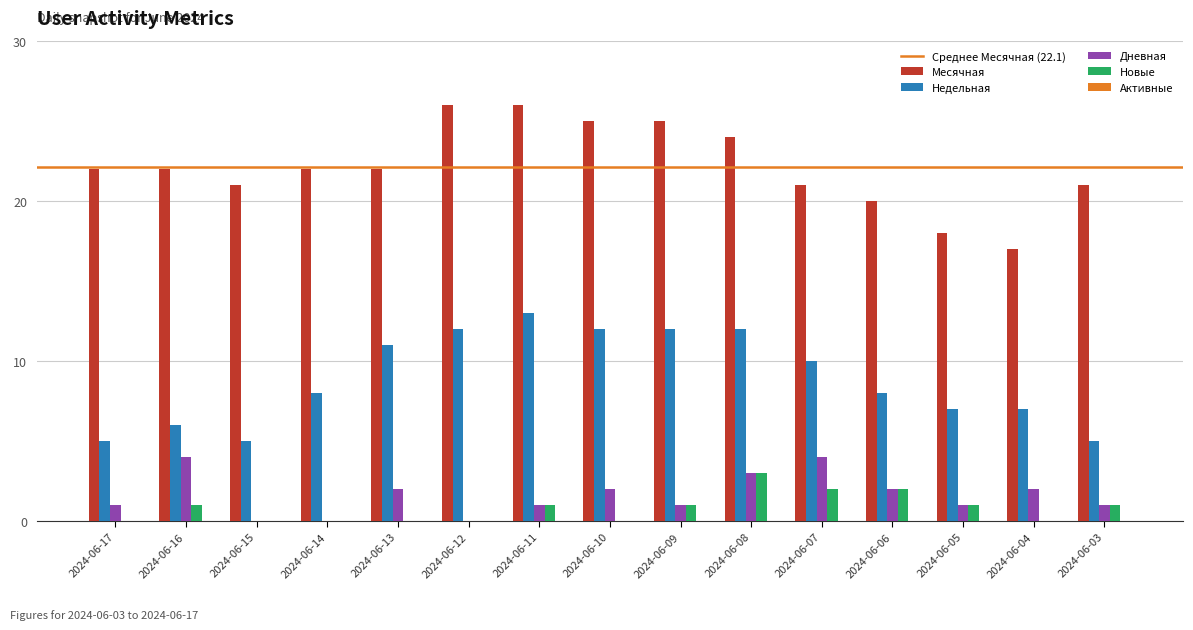

What is the total value across all series at 2024-06-12?

38